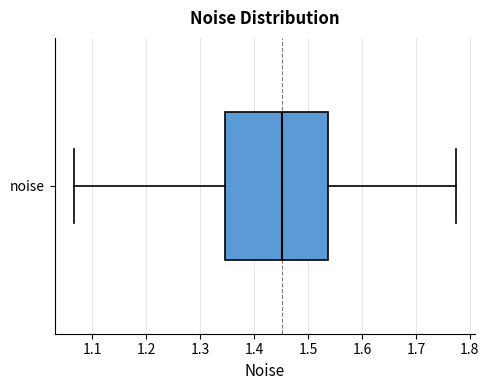

Read this box plot against the x-axis: the position of the median line, the range covered by the box, and the ends of both whiskers. The values are not printed on the chart, so give them approximately, as read against the axis.

median 1.45, box 1.35 to 1.54, whiskers 1.07 to 1.77